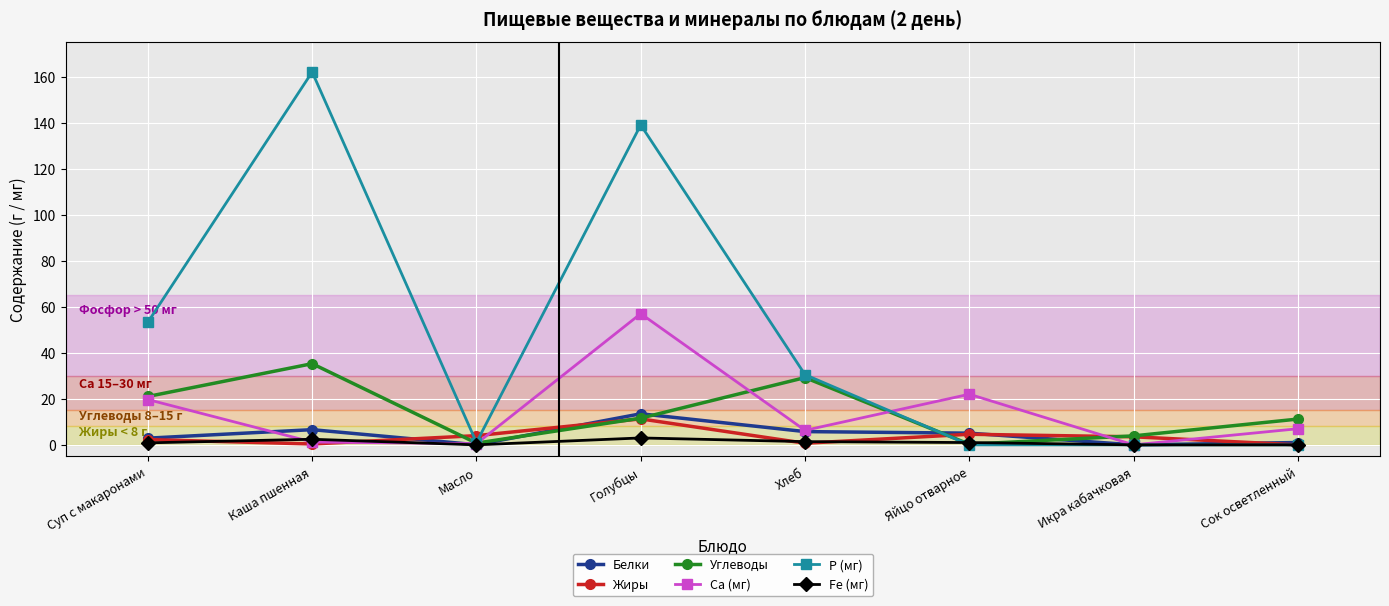

Does the chart display data point markers on the line(s)?

Yes